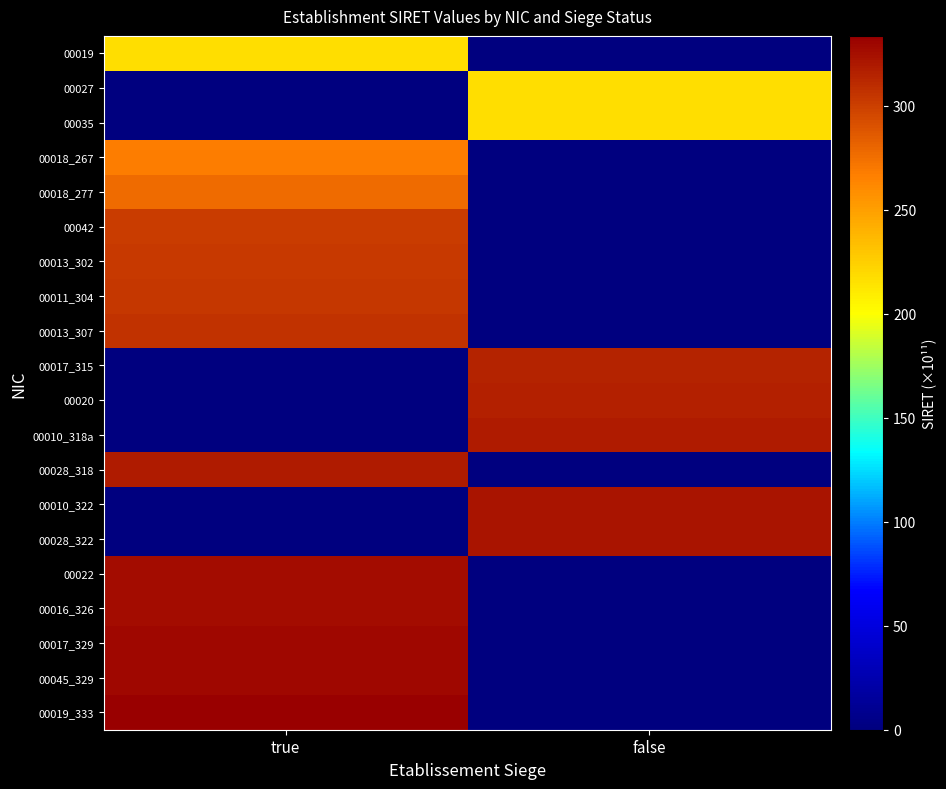

What is the spread (max minus min) of values at true?

333.5